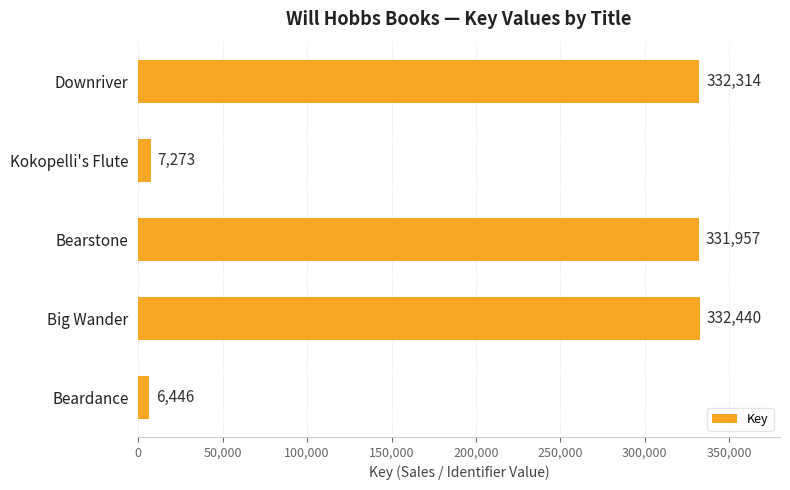

Reading bottom to top, what are all the values shown in this chart?

Beardance=6446	Big Wander=332440	Bearstone=331957	Kokopelli's Flute=7273	Downriver=332314